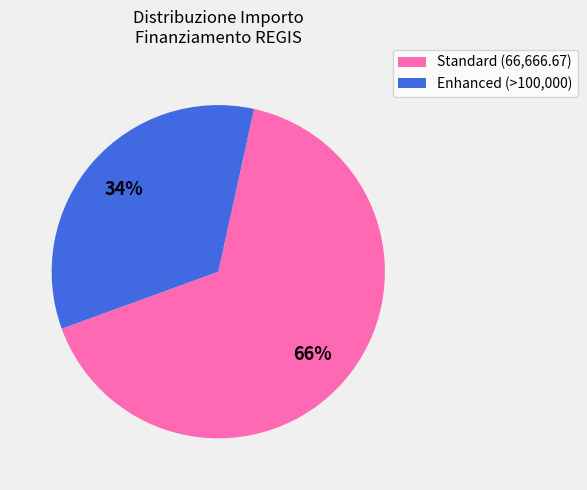

Does any single category account for the majority?

Yes